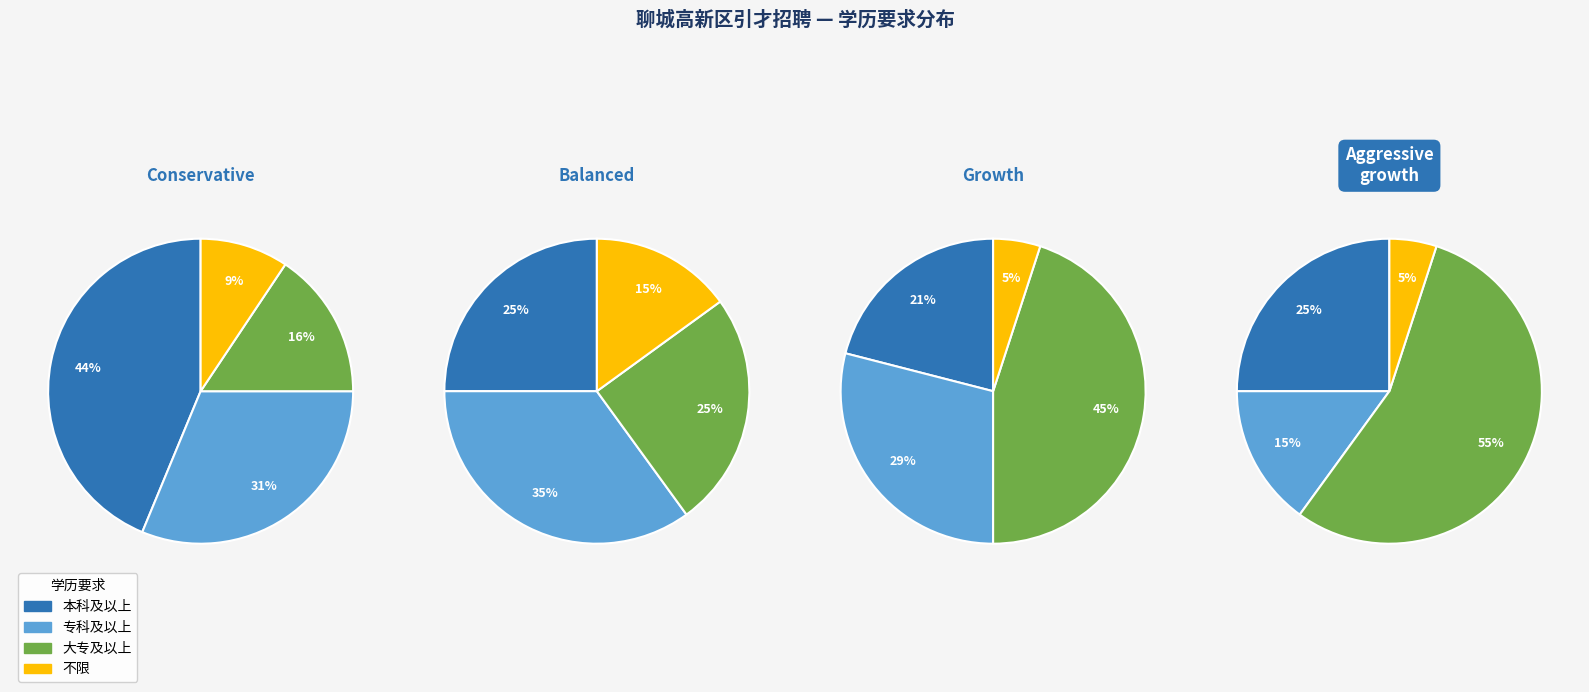

What percentage is the 不限 slice, to the nearest percent?

5%